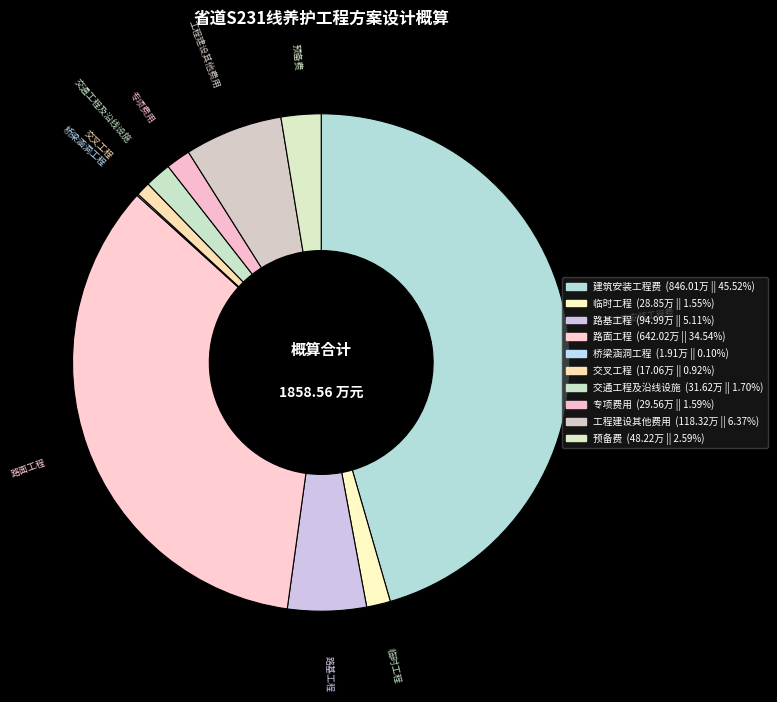

Which category has the smallest portion of the pie?

桥梁涵洞工程